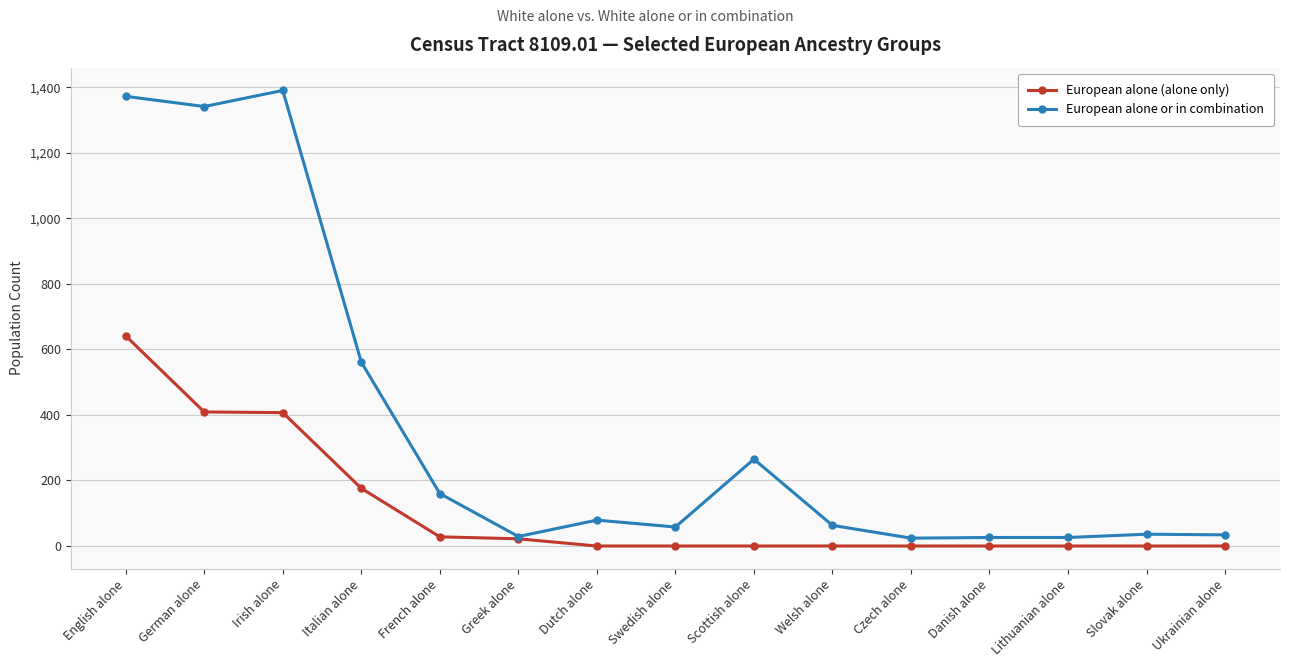

At which category does European alone or in combination reach its first local peak?

Irish alone